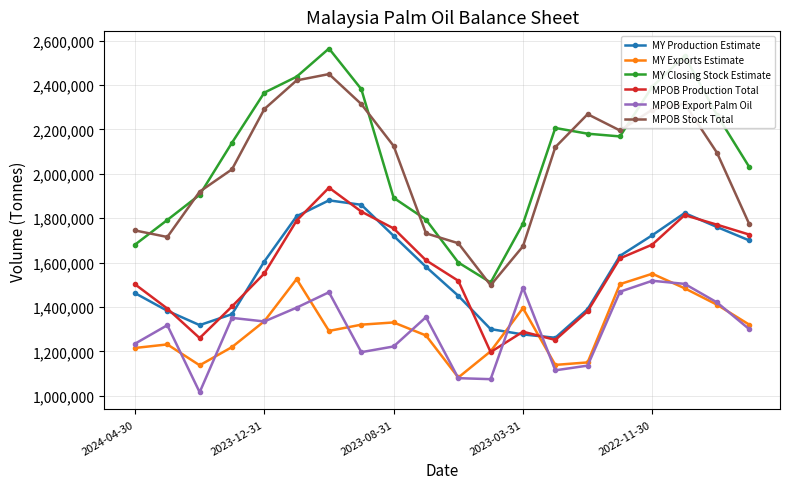

Which series has the widest spread of values?

MY Closing Stock Estimate